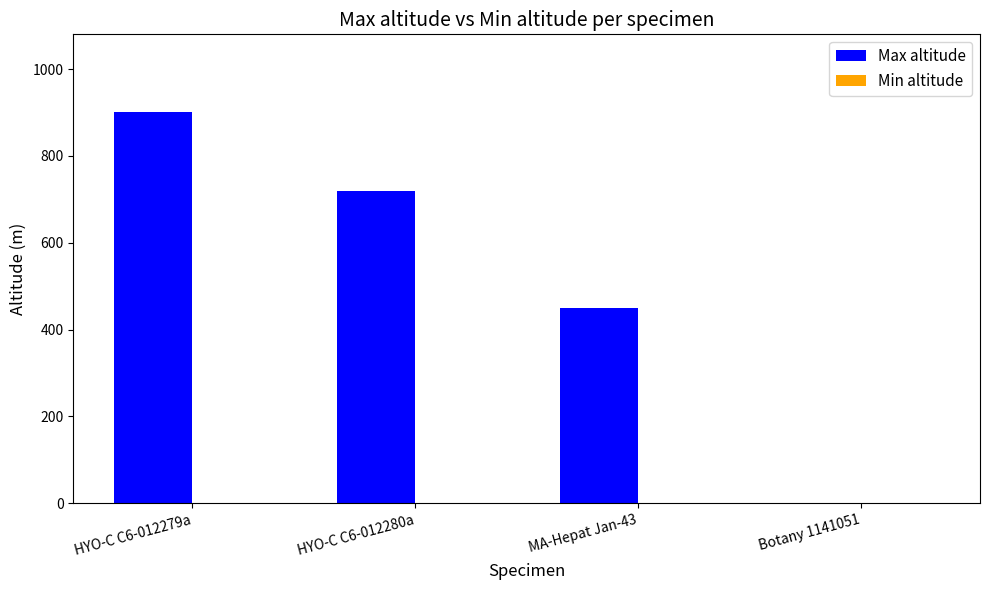

What is the maximum value shown in the chart?

900